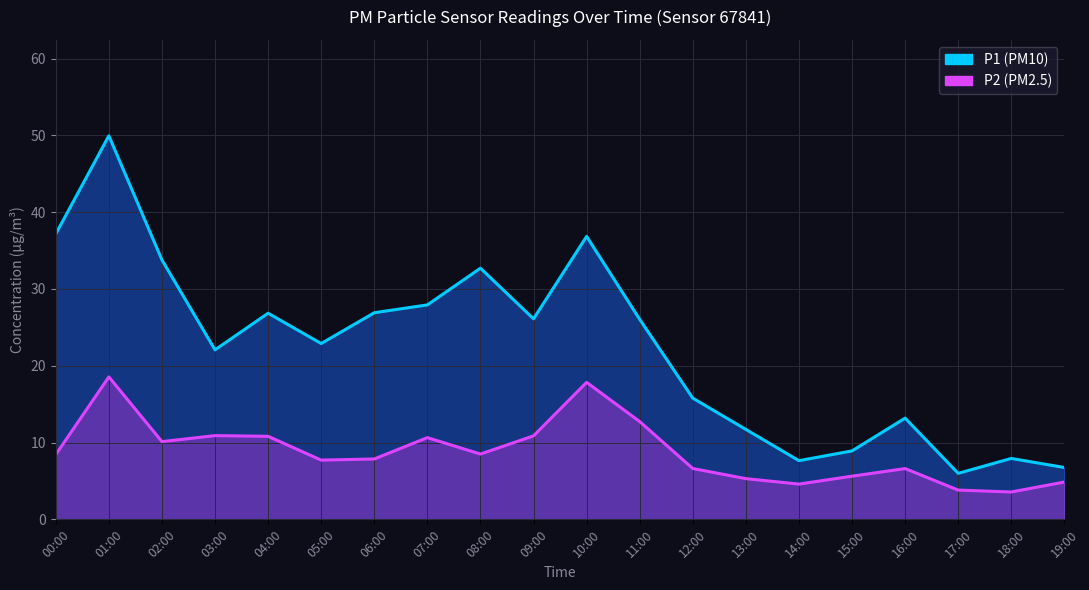

Is the value of P2 at 06:00 greater than the value of P1 at 13:00?

No